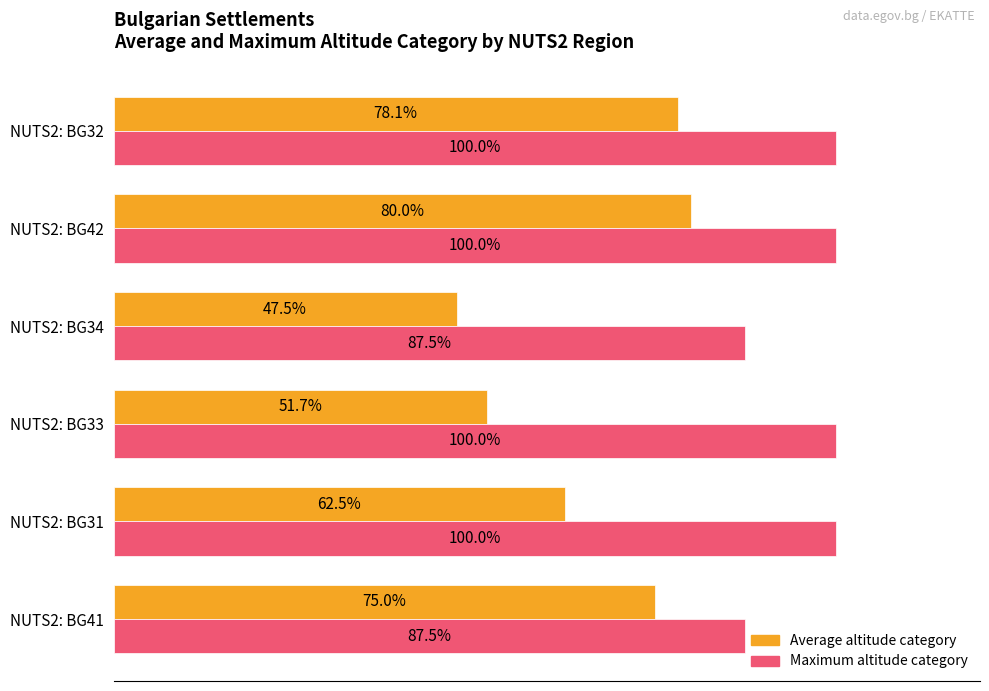

Which series has the widest spread of values?

Average altitude category